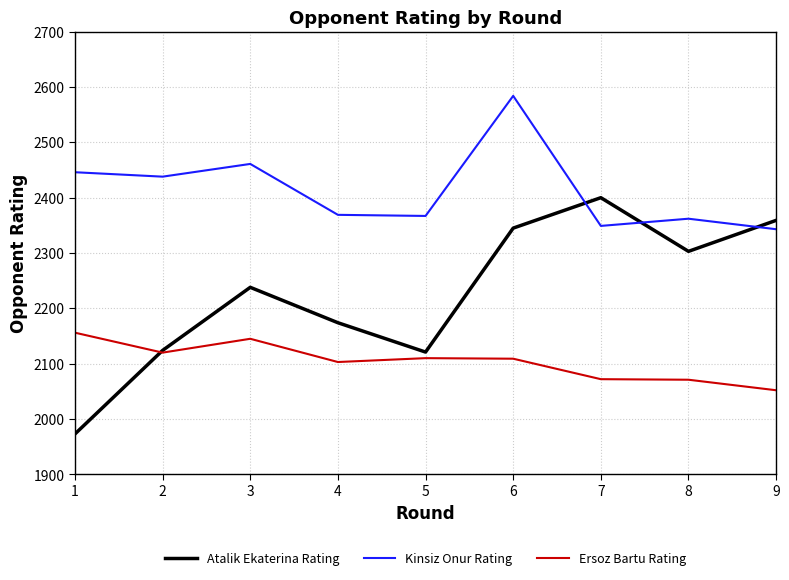

Which category has the highest value in the Atalik Ekaterina Rating series?

7